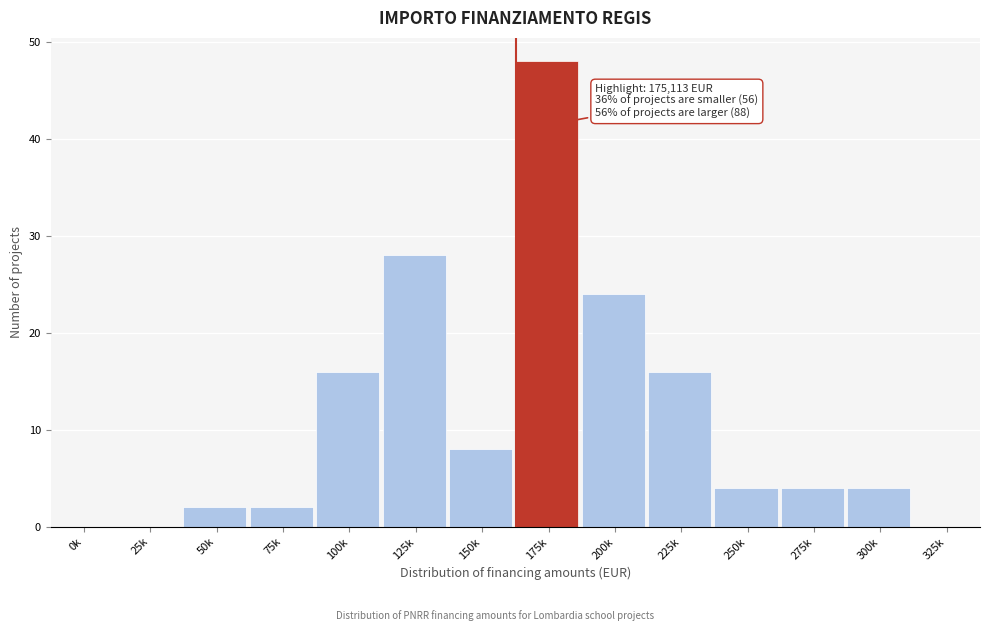

Reading left to right, transcribe all the data shown in this chart.

0k=0	25k=0	50k=2	75k=2	100k=16	125k=28	150k=8	175k=48	200k=24	225k=16	250k=4	275k=4	300k=4	325k=0